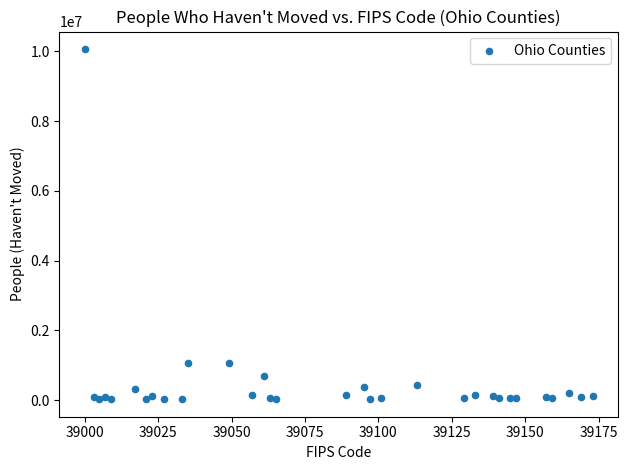

What is the range of X values (max minus min)?

173